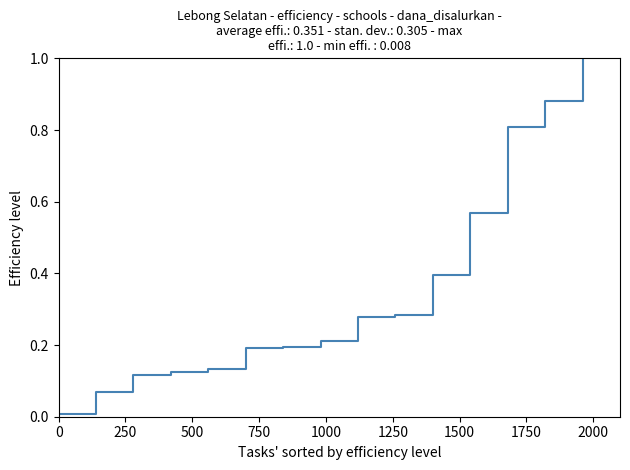

What is the maximum value shown in the chart?

1.0